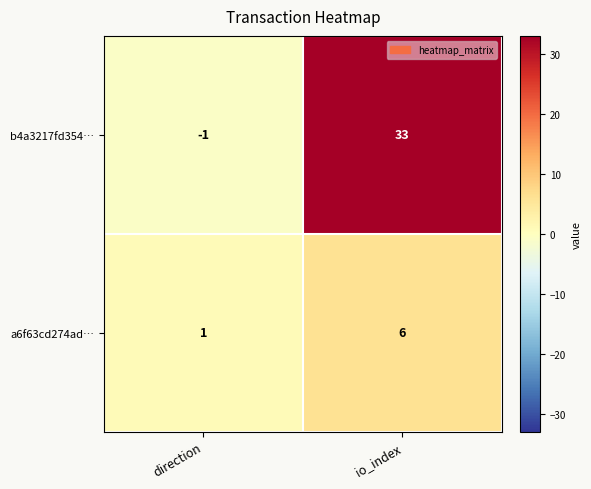

The a6f63cd274ad… series shows 6 at io_index. True or false?

True